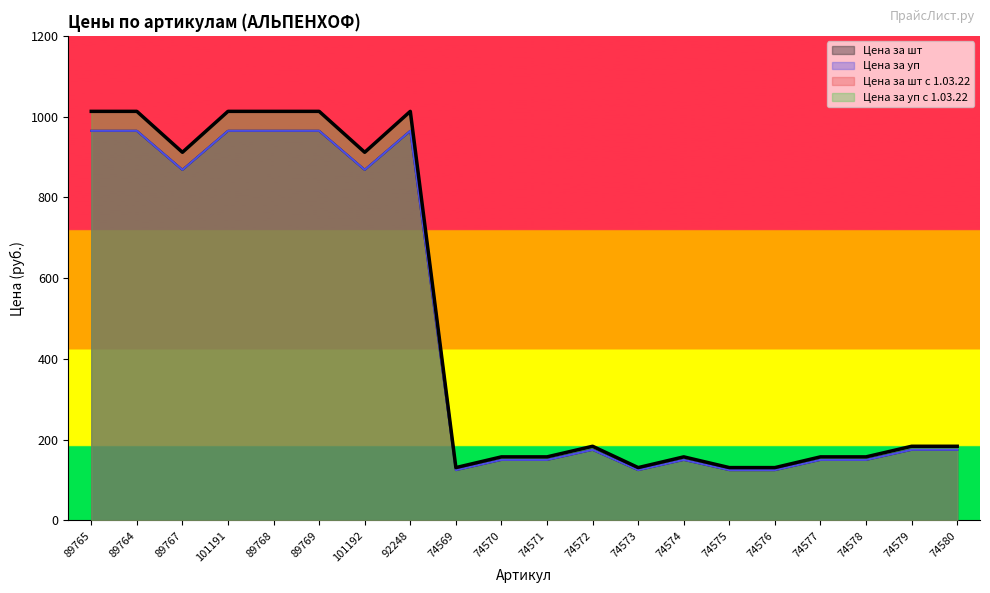

Which series has the largest total across all categories?

Цена за шт с 1.03.22